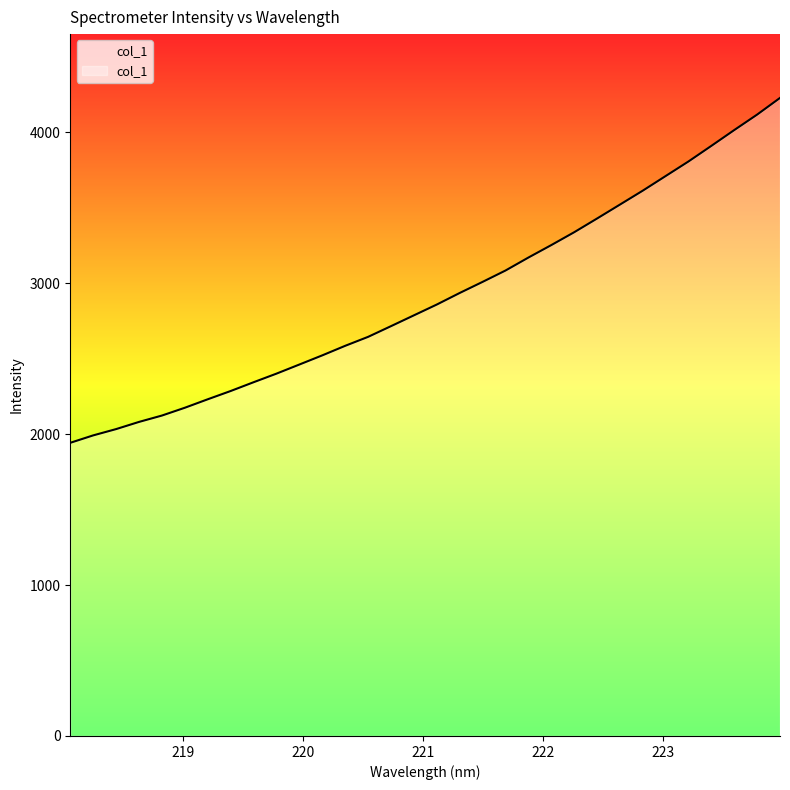

What is the greatest value displayed?

4226.9